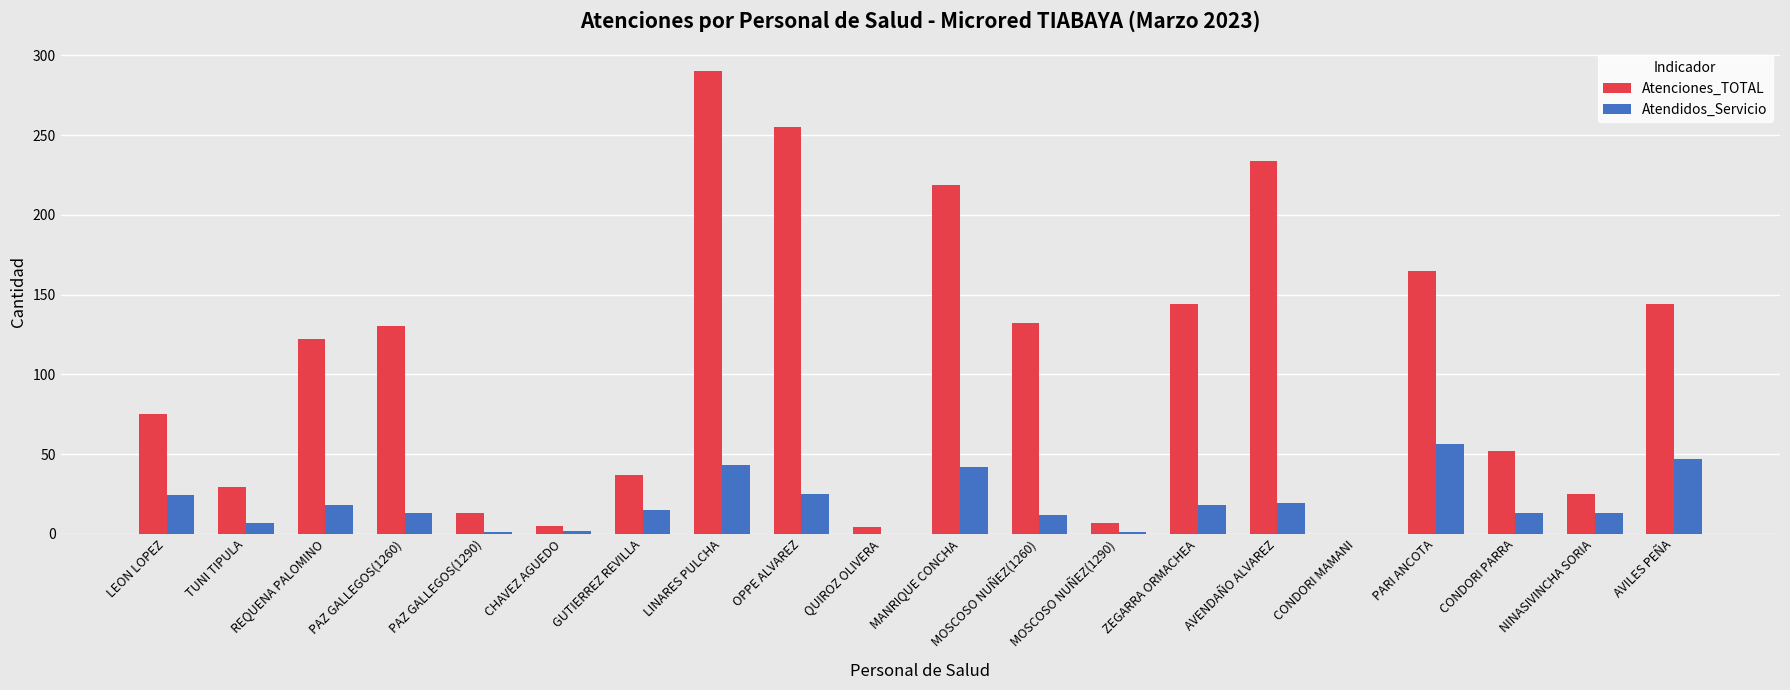

Is it true that Atenciones_TOTAL equals 208 at REQUENA PALOMINO?

False